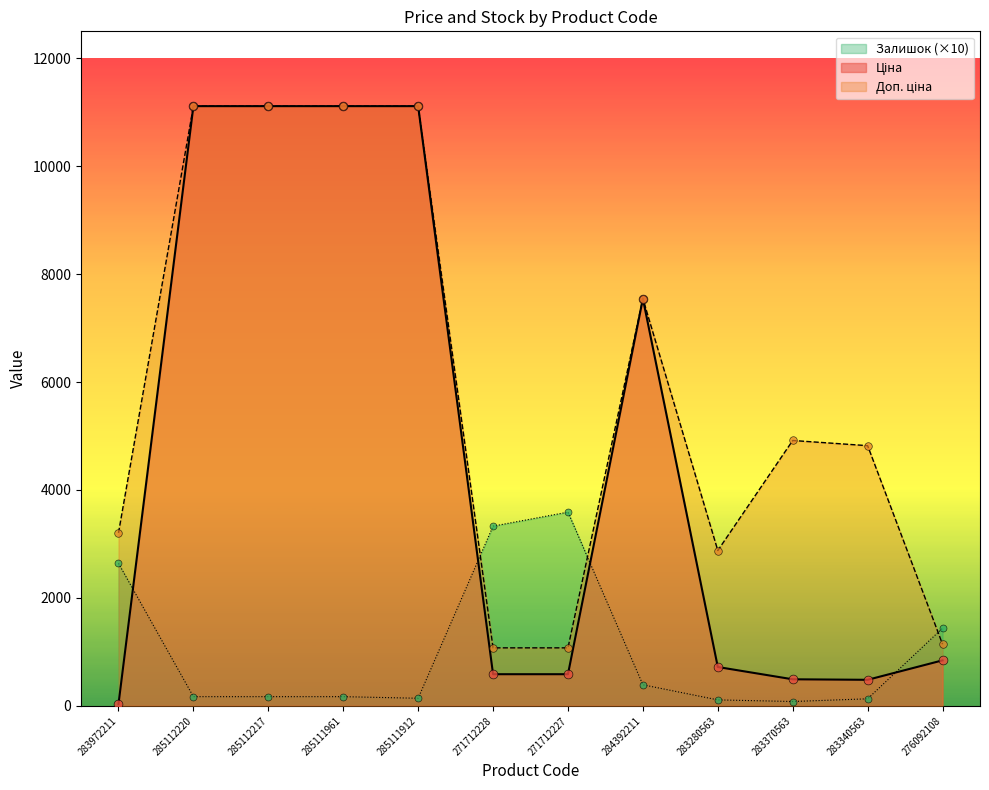

Which series has the largest Y range (max minus min)?

Ціна